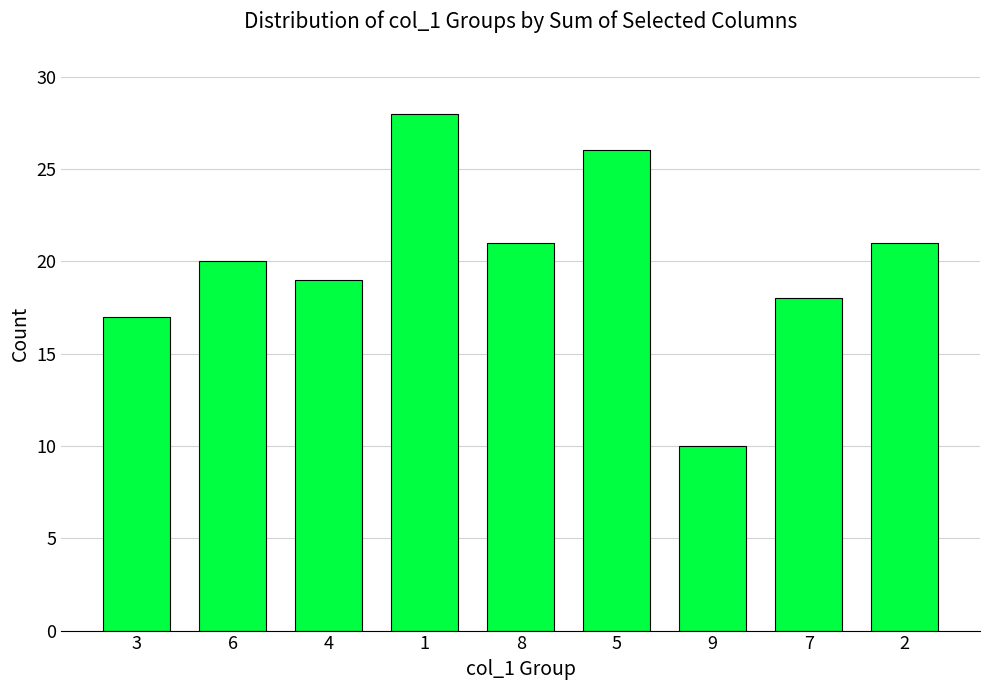

Which category has the highest value across all series?

1